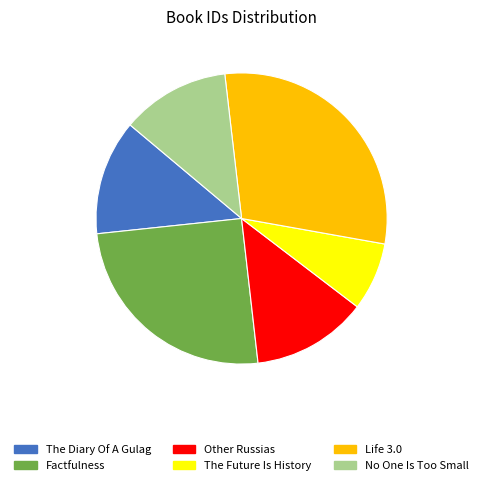

Approximately how many times larger is the value at The Future Is History compared to Other Russias?

0.6